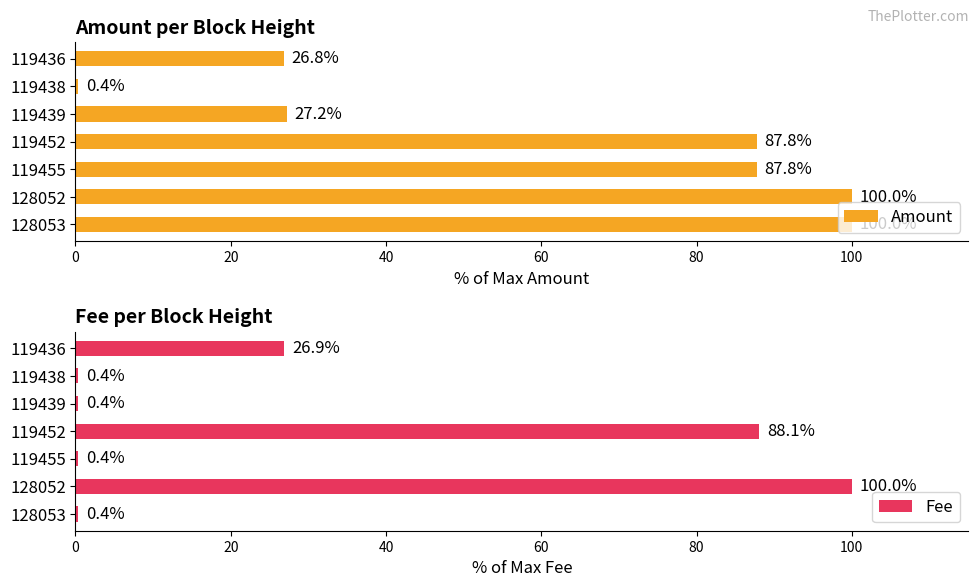

Which category has the highest value in the Amount series?

128052